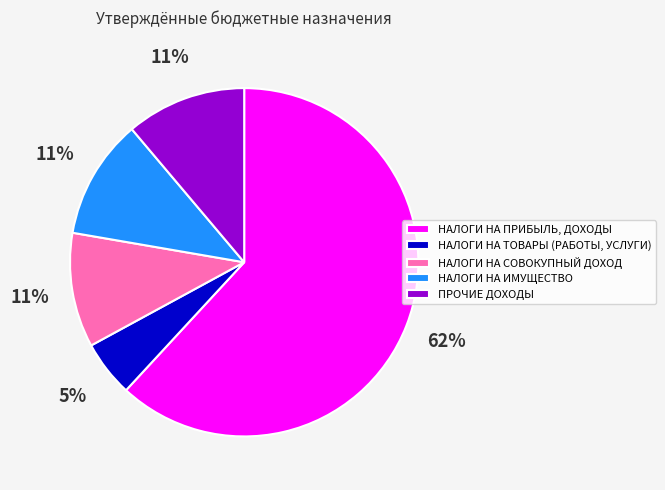

Is it true that ПРОЧИЕ ДОХОДЫ is 11% of the pie?

True